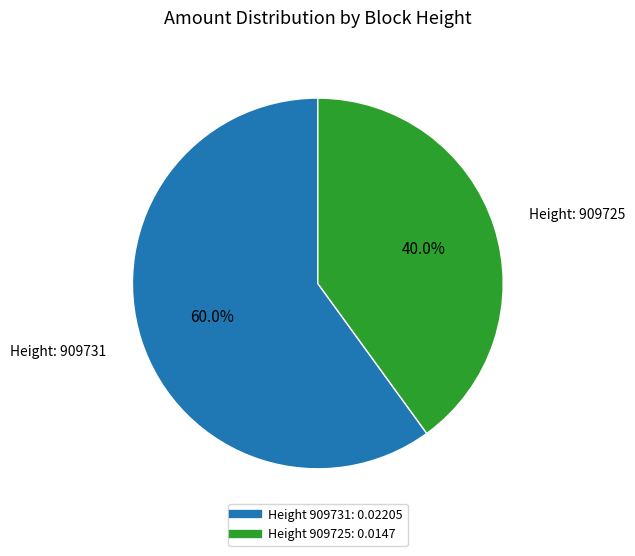

Is there a majority slice in this chart?

Yes